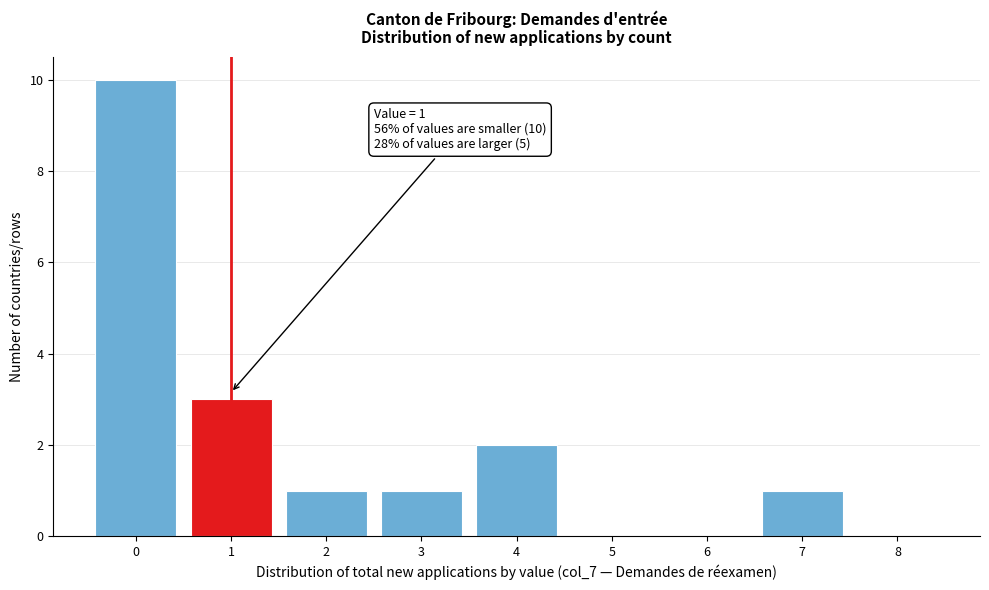

Over which range of the x-axis is the bar tallest?

-0.5 to 0.5